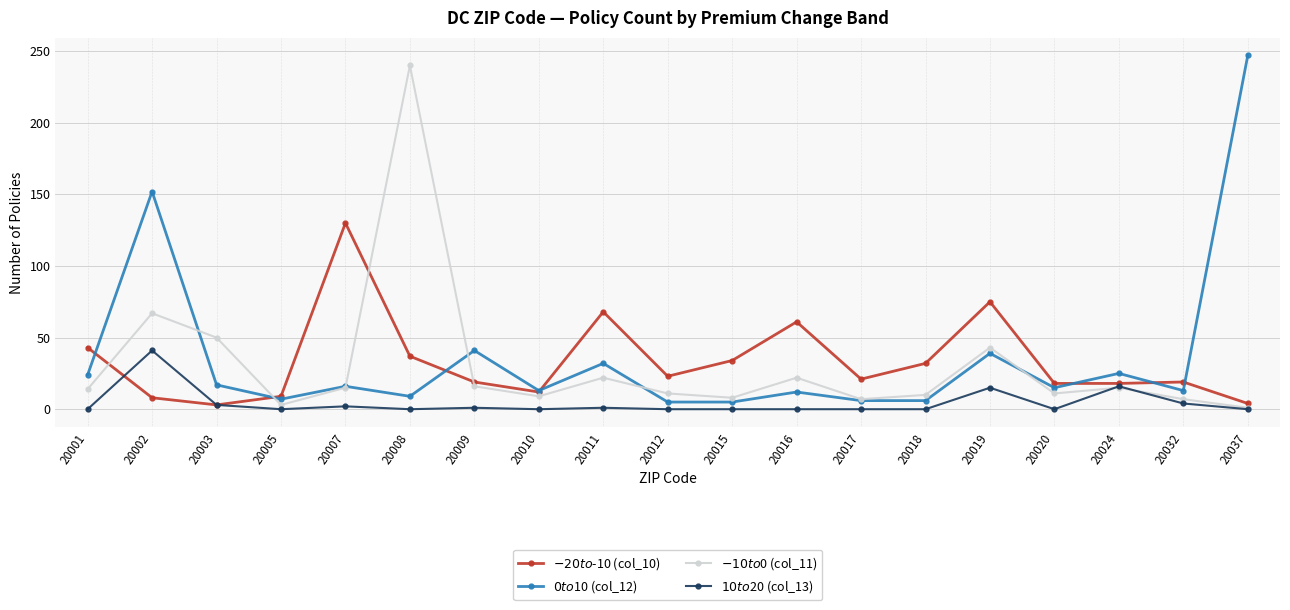

List the series in order of their peak value, lowest first.

$10 to $20 (col_13), $-20 to $-10 (col_10), $-10 to $0 (col_11), $0 to $10 (col_12)